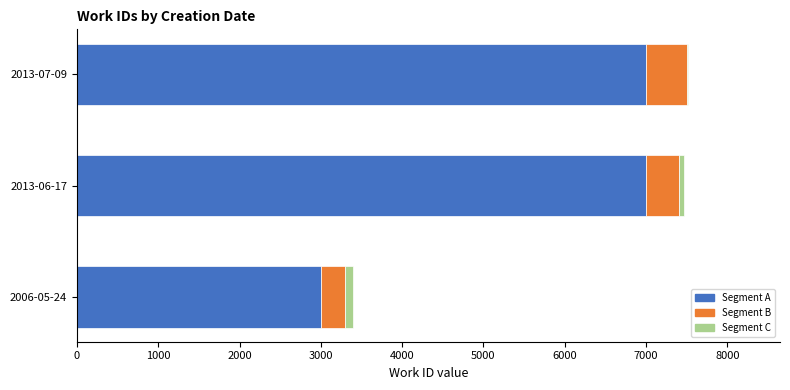

The value of Segment A at 2013-07-09 is 7000. True or false?

True